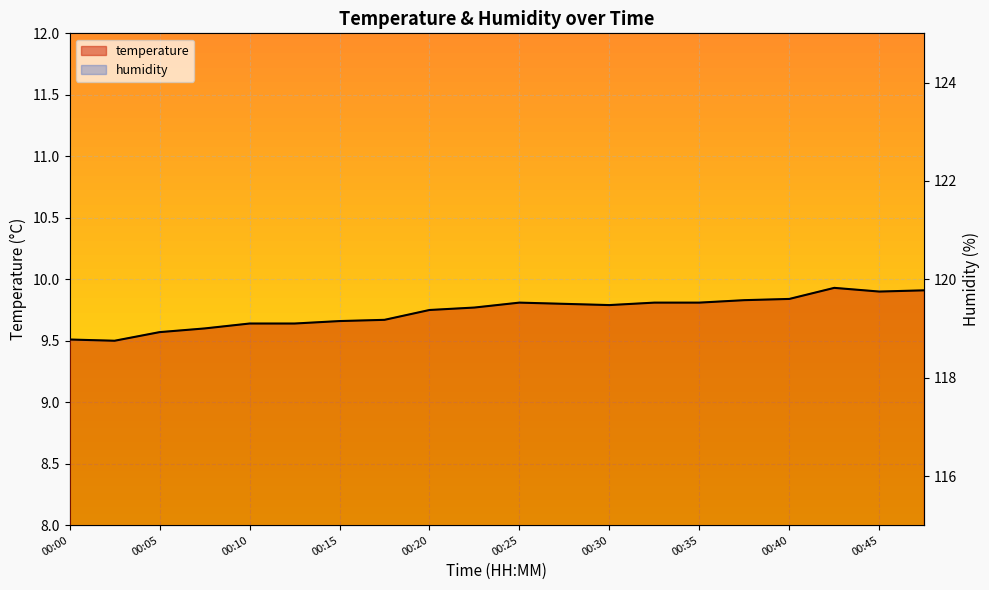

The chart shows a value of 9.9 at 00:47. True or false?

True